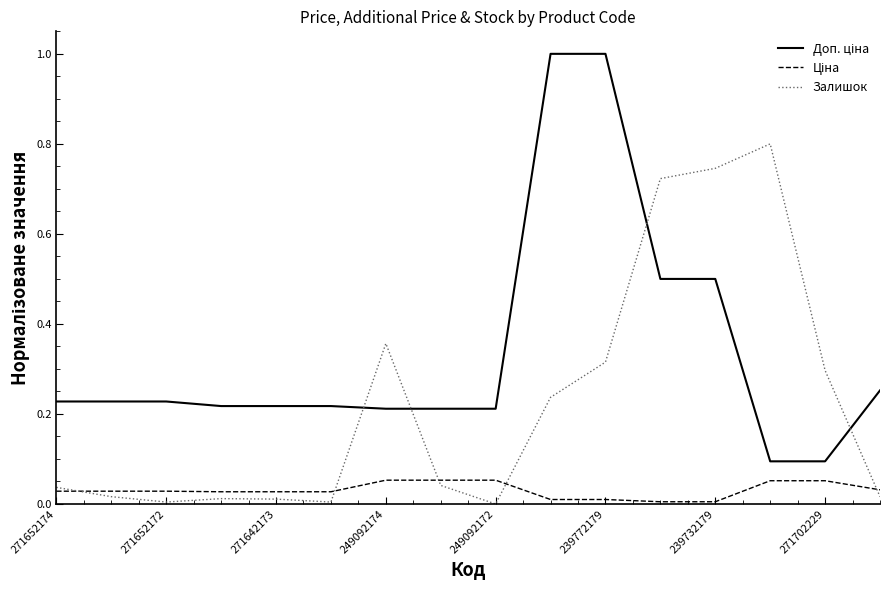

What is the maximum value shown in the chart?

1.0